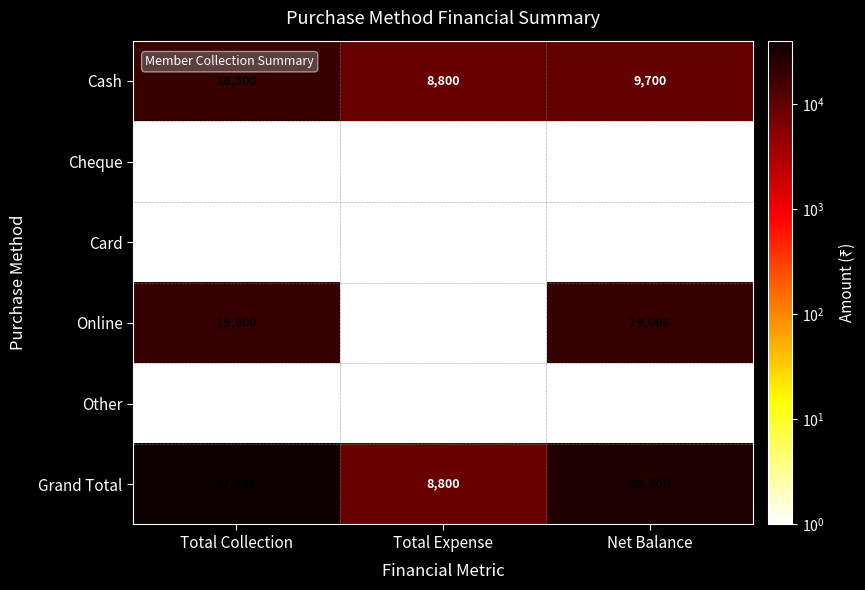

The Other series shows 0 at Total Collection. True or false?

True